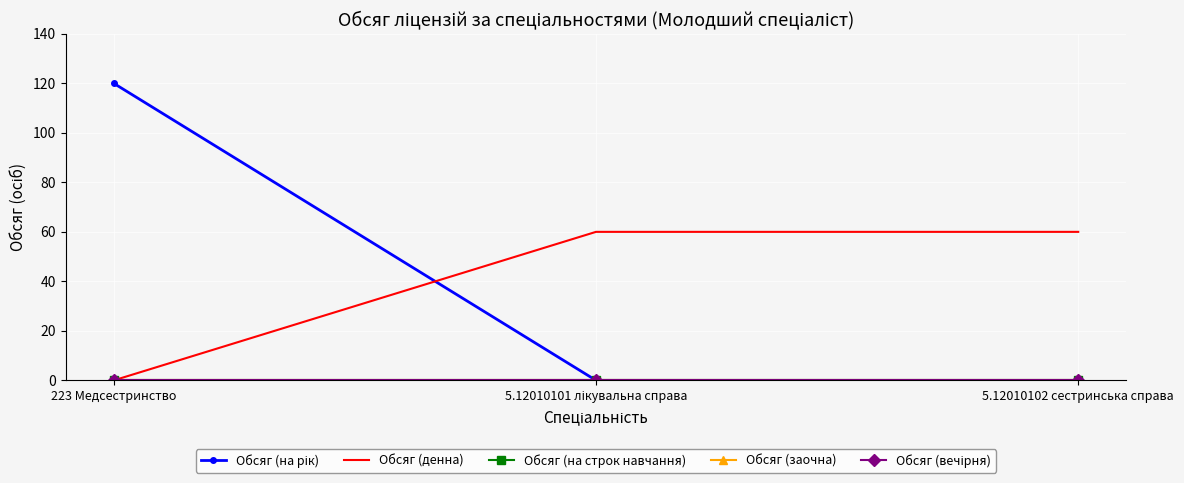

Reading left to right, extract all data points from this chart.

Обсяг (на рік): 120	0	0
Обсяг (денна): 0	60	60
Обсяг (на строк навчання): 0	0	0
Обсяг (заочна): 0	0	0
Обсяг (вечірня): 0	0	0